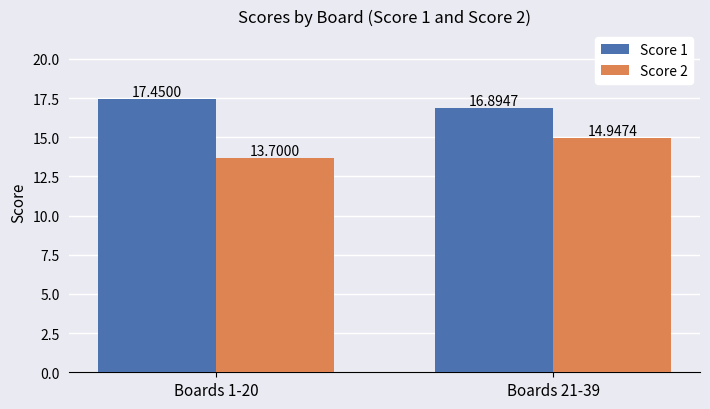

Is the value of Score 1 at Boards 1-20 greater than the value of Score 2 at Boards 21-39?

Yes